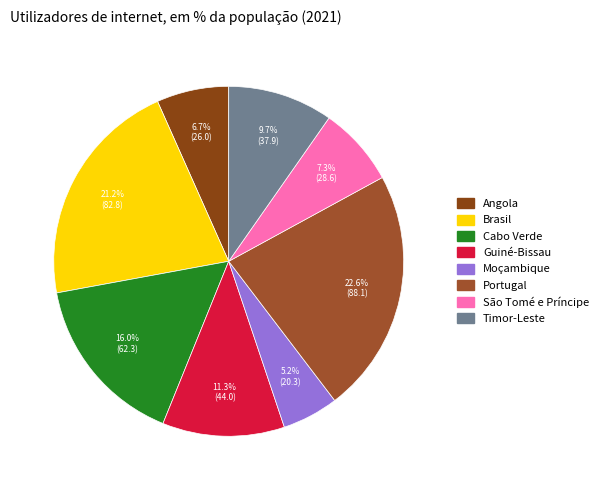

What percentage is NOT represented by Timor-Leste?

90.3%